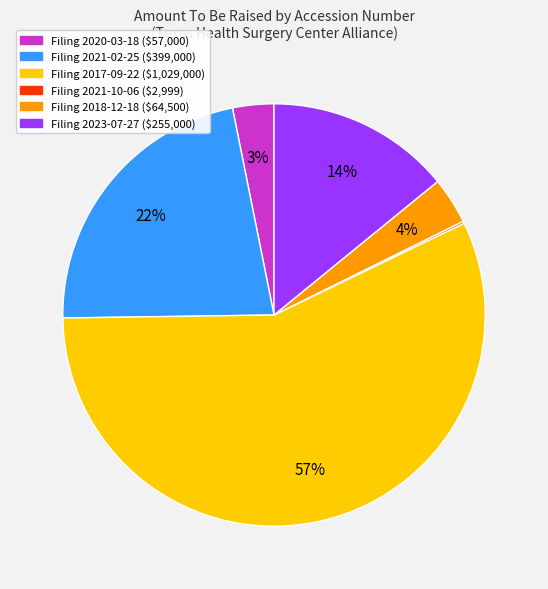

To the nearest percent, what is the average slice percentage?

17%